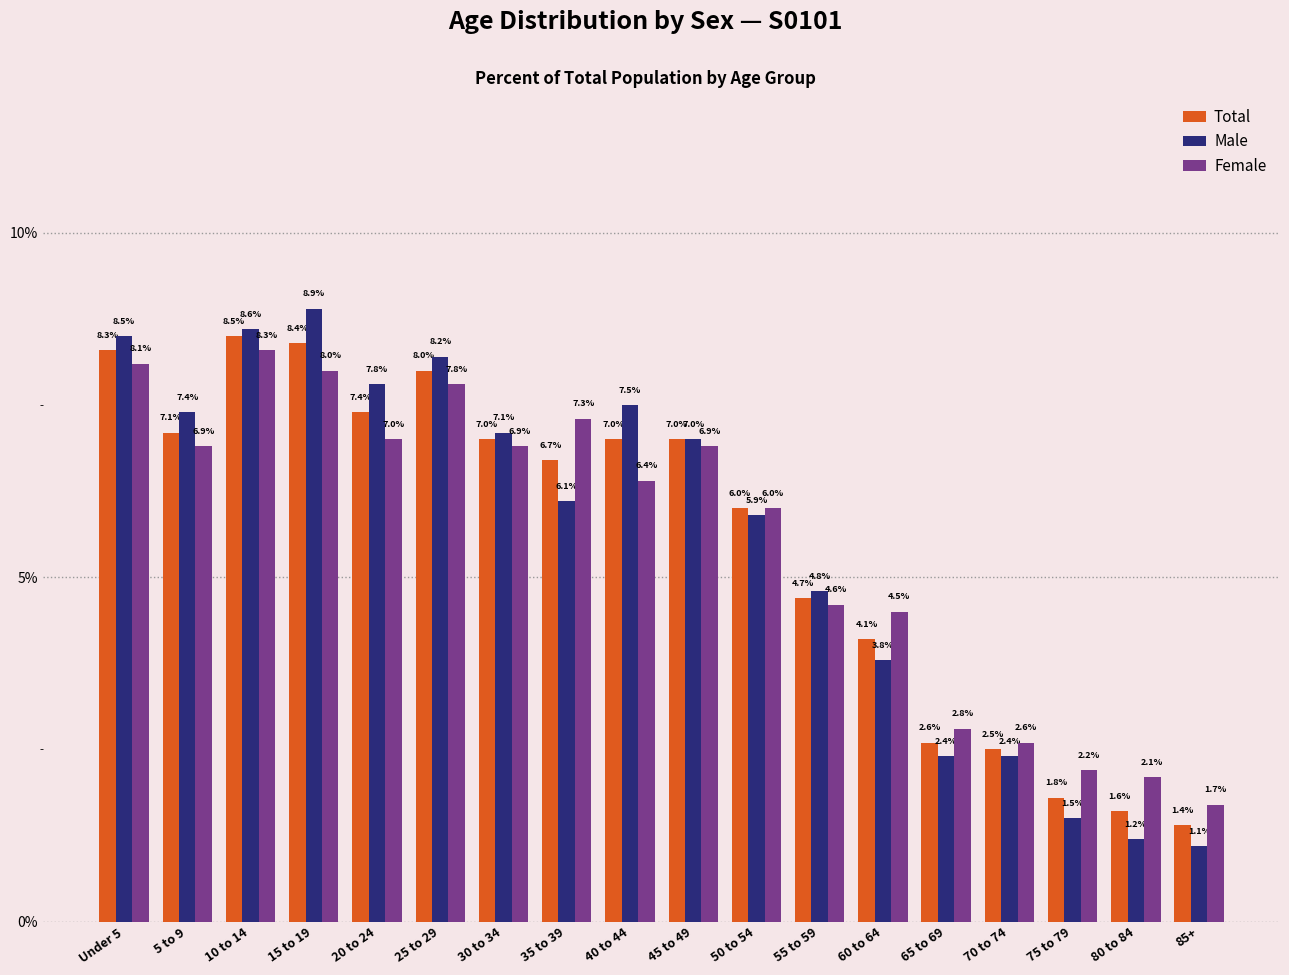

Reading left to right, extract all data points from this chart.

Total: 8.3	7.1	8.5	8.4	7.4	8.0	7.0	6.7	7.0	7.0	6.0	4.7	4.1	2.6	2.5	1.8	1.6	1.4
Male: 8.5	7.4	8.6	8.9	7.8	8.2	7.1	6.1	7.5	7.0	5.9	4.8	3.8	2.4	2.4	1.5	1.2	1.1
Female: 8.1	6.9	8.3	8.0	7.0	7.8	6.9	7.3	6.4	6.9	6.0	4.6	4.5	2.8	2.6	2.2	2.1	1.7